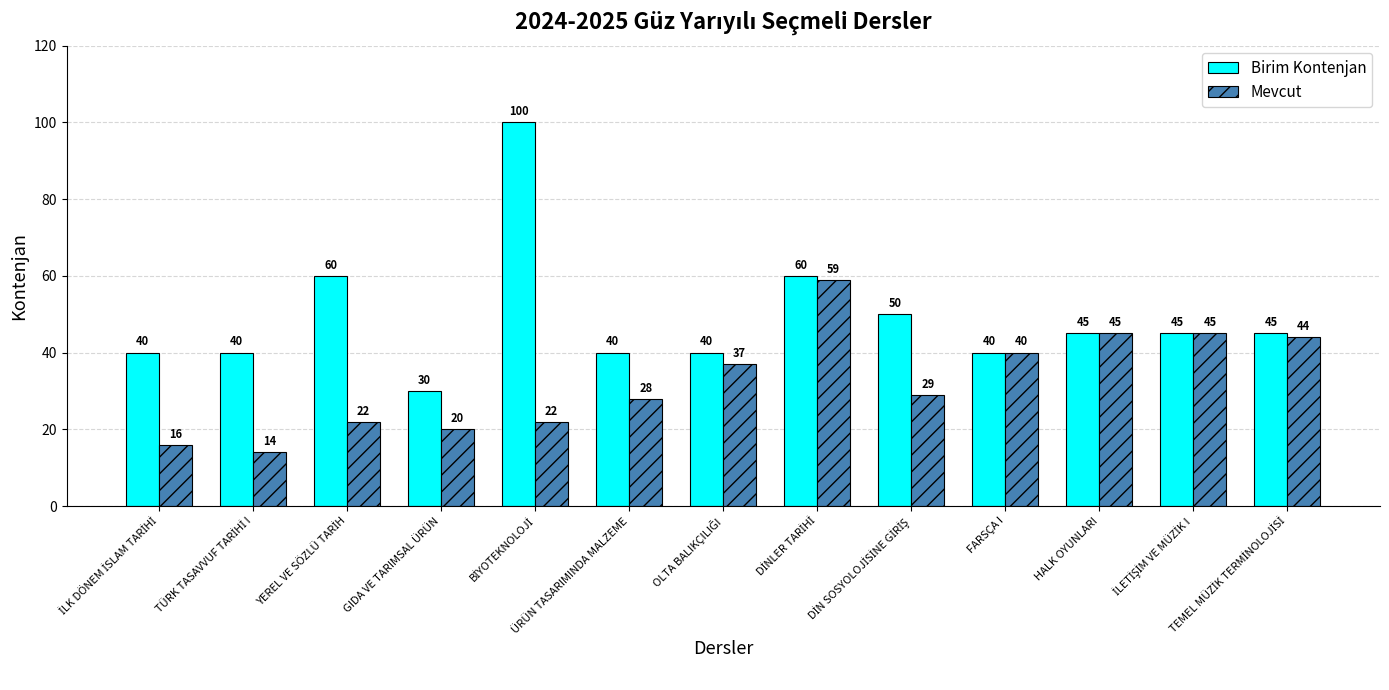

What is the value of the Birim Kontenjan bar at the 6th from the left?

40